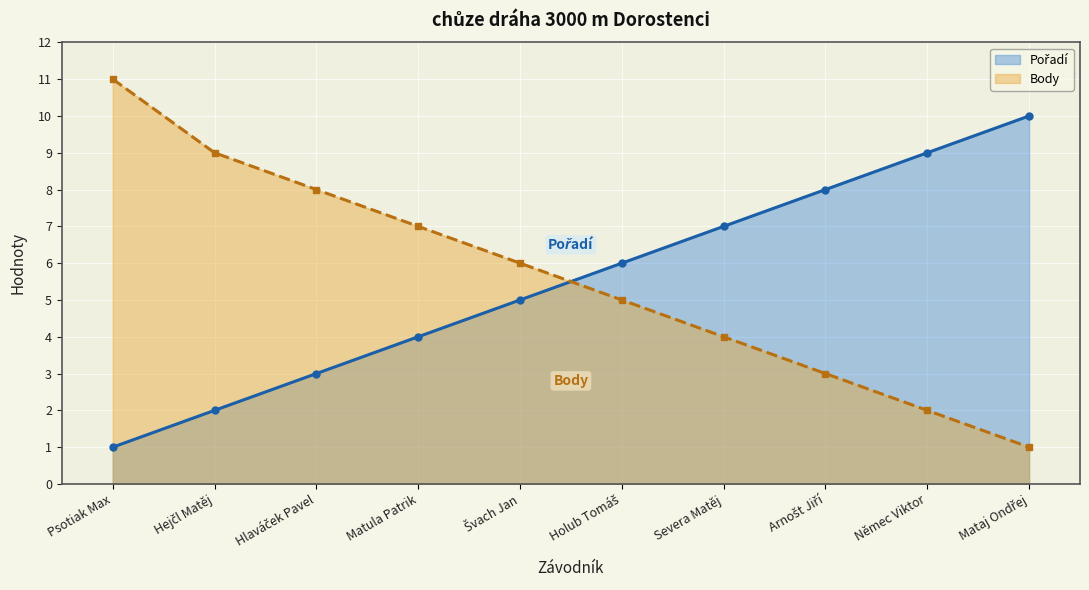

True or false: Pořadí and Body intersect in this chart.

True